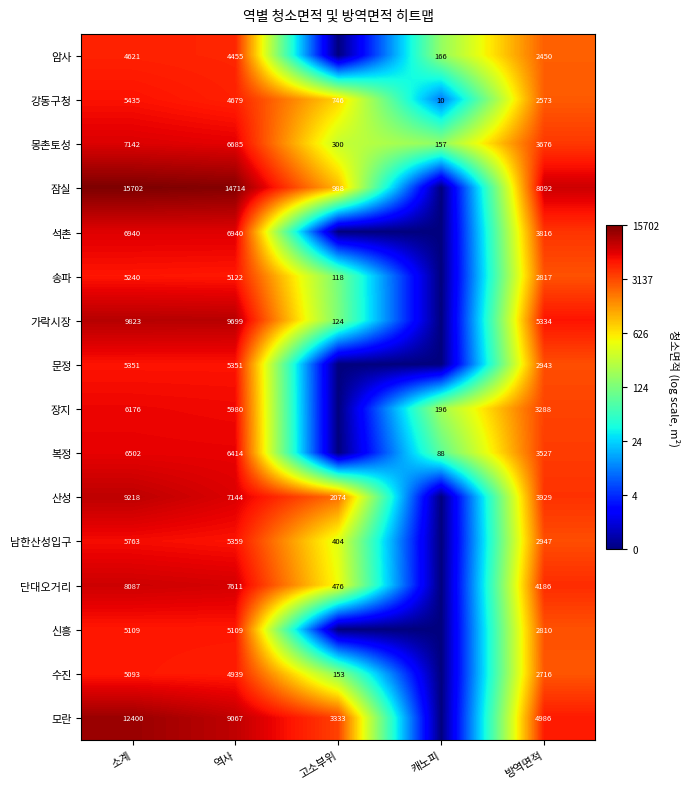

The value of 장지 at 역사 is 9991. True or false?

False